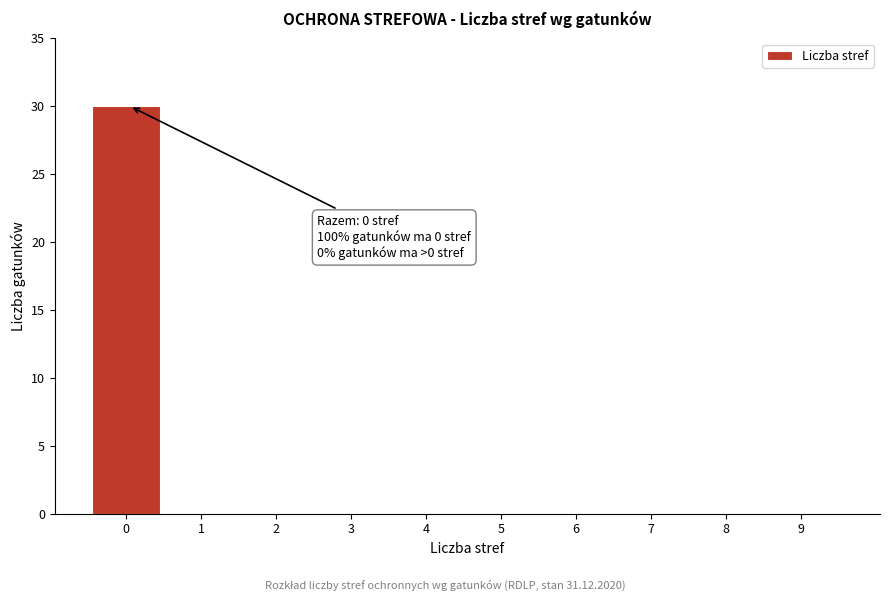

Reading left to right, list all the values displayed in this chart.

0=30	1=0	2=0	3=0	4=0	5=0	6=0	7=0	8=0	9=0